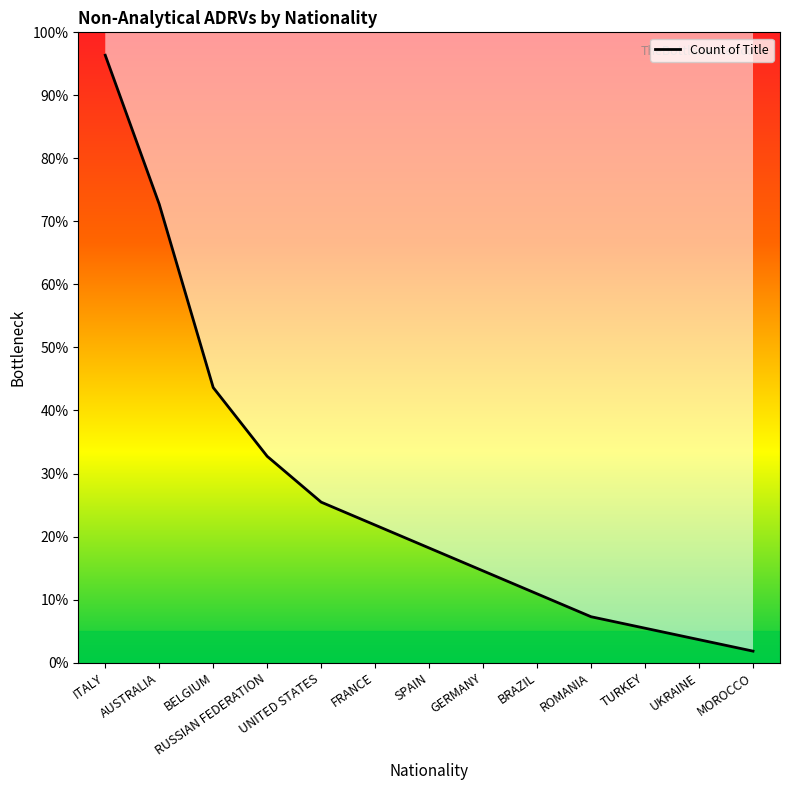

Rank the categories by value from lowest to highest.

MOROCCO, UKRAINE, TURKEY, ROMANIA, BRAZIL, GERMANY, SPAIN, FRANCE, UNITED STATES, RUSSIAN FEDERATION, BELGIUM, AUSTRALIA, ITALY